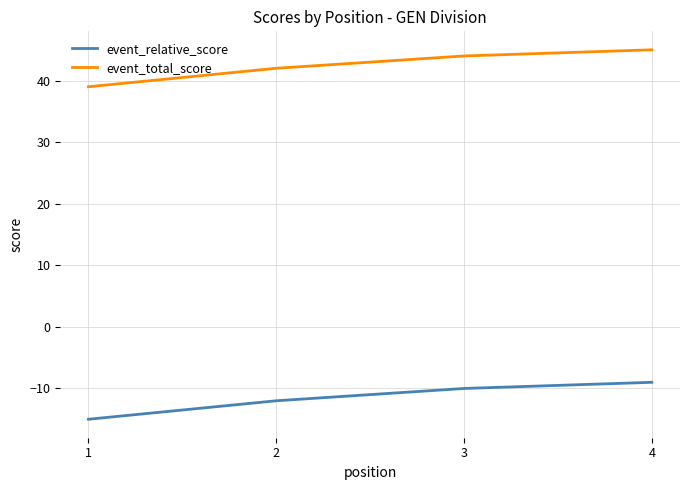

Reading right to left, transcribe all the data shown in this chart.

event_relative_score: -9	-10	-12	-15
event_total_score: 45	44	42	39